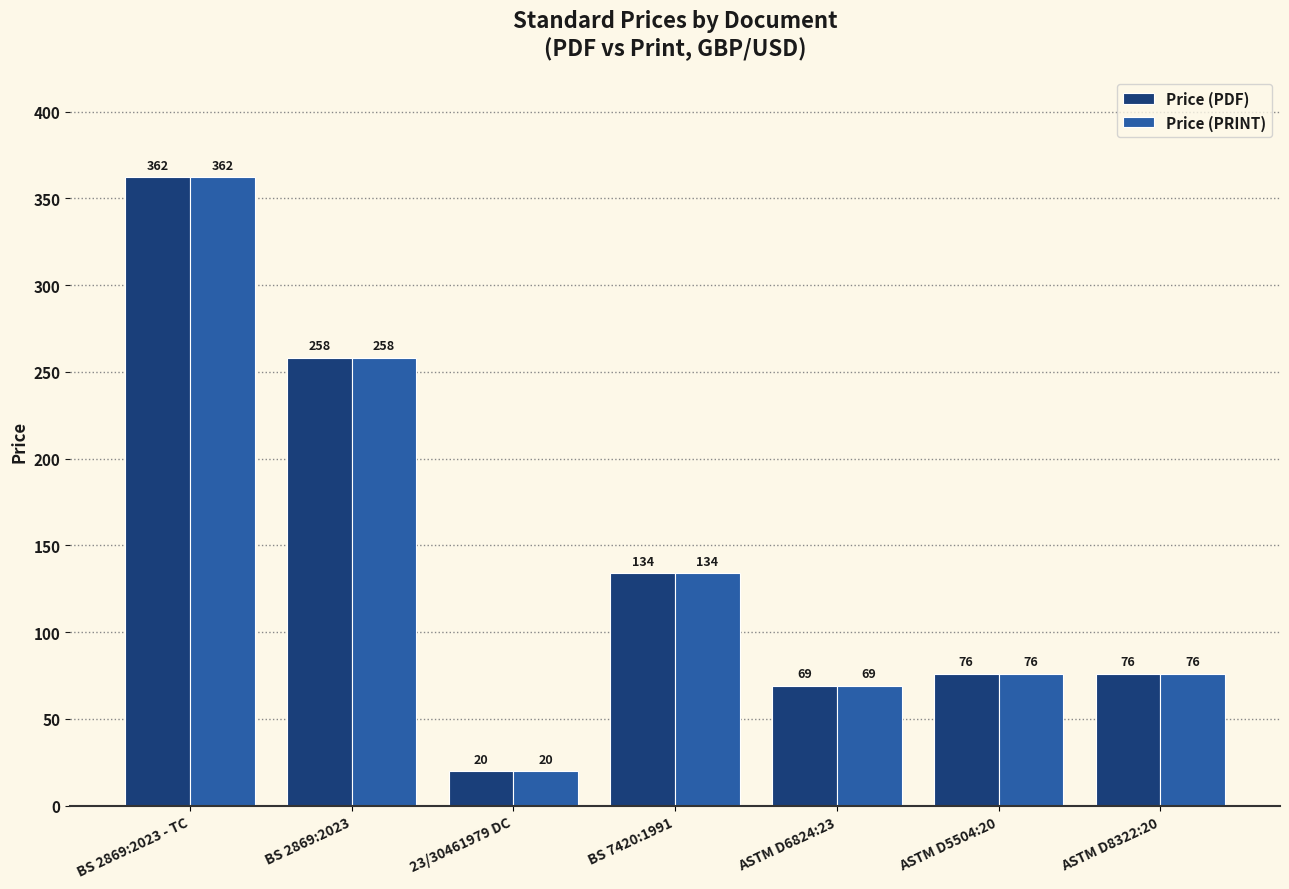

What is the minimum value for Price (PDF)?

20